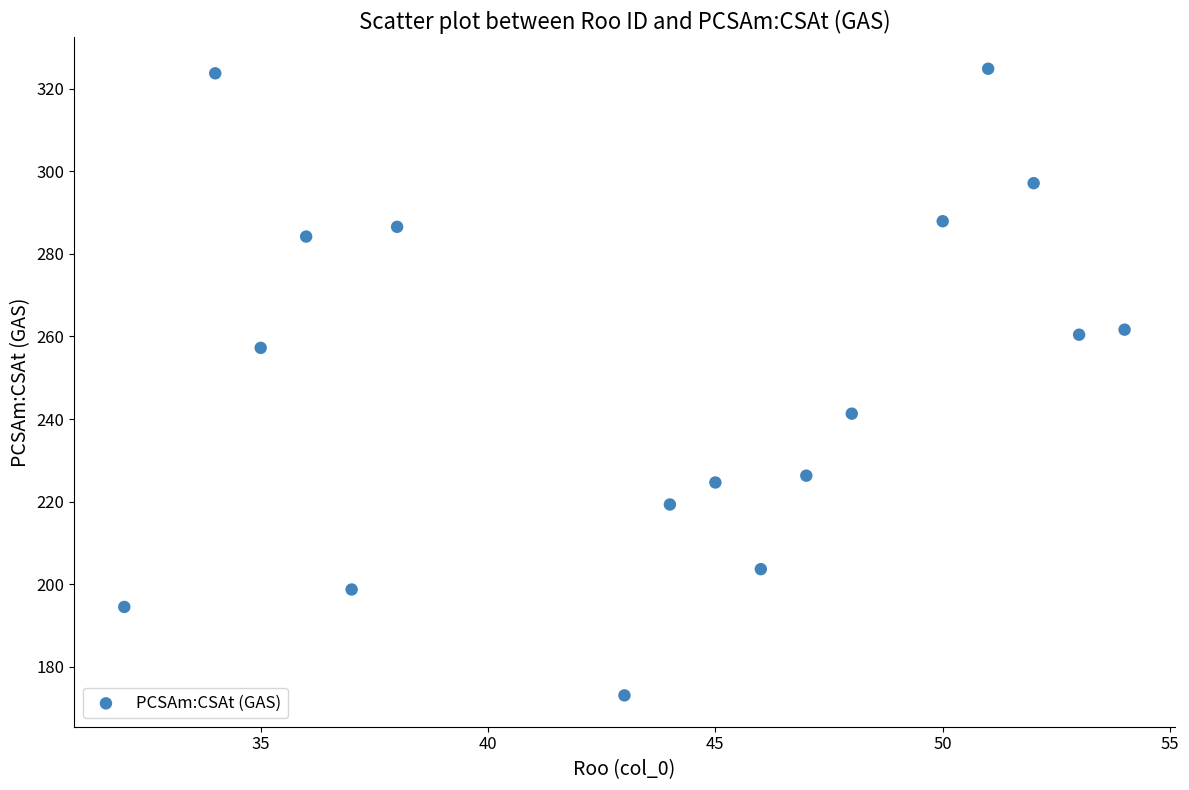

What is the range of X values (max minus min)?

22.0